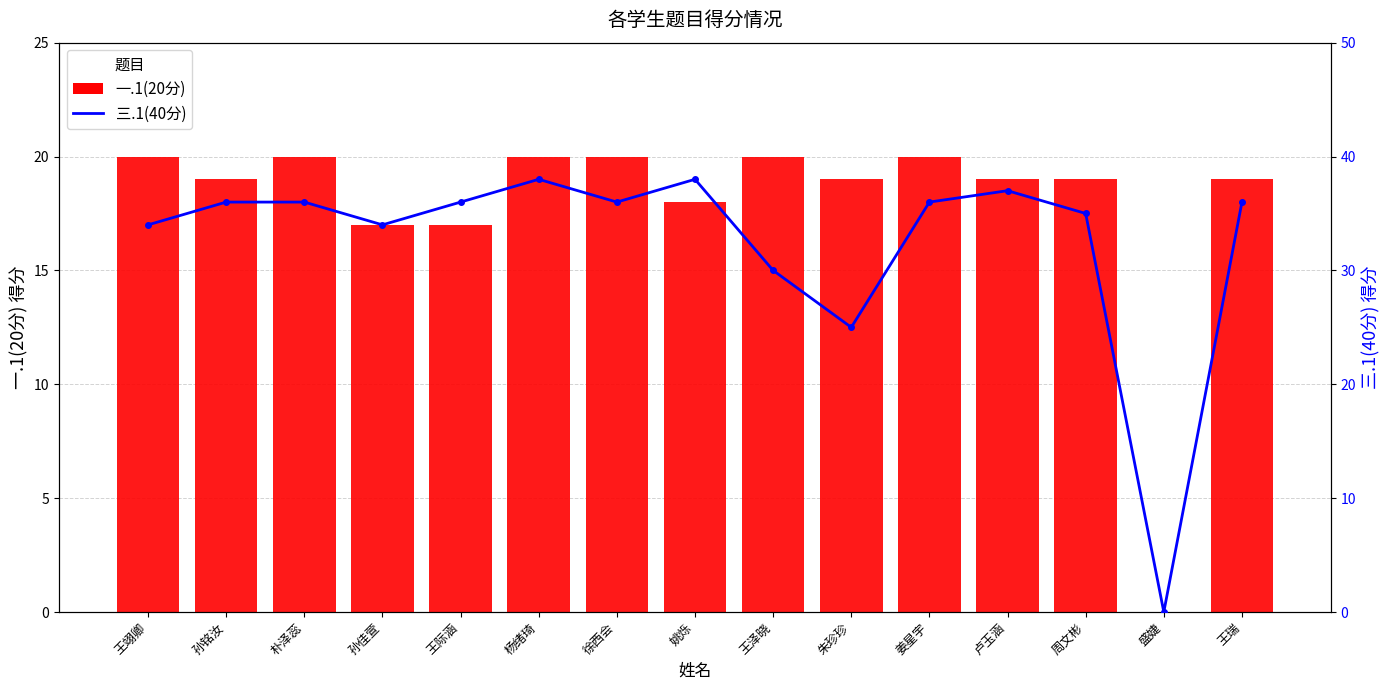

Between 姚烁 and 王瑞, which is larger?

王瑞